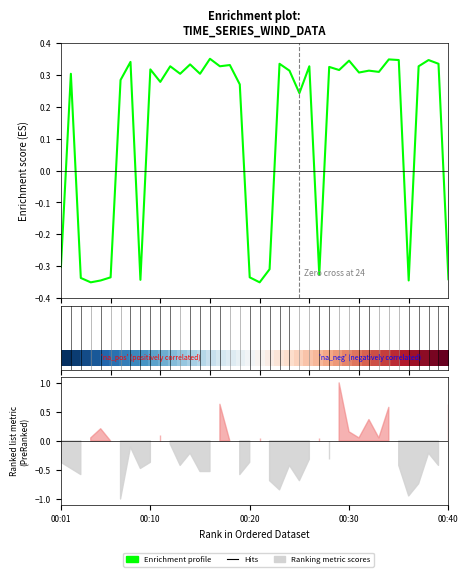

What is the greatest value displayed?

1.0